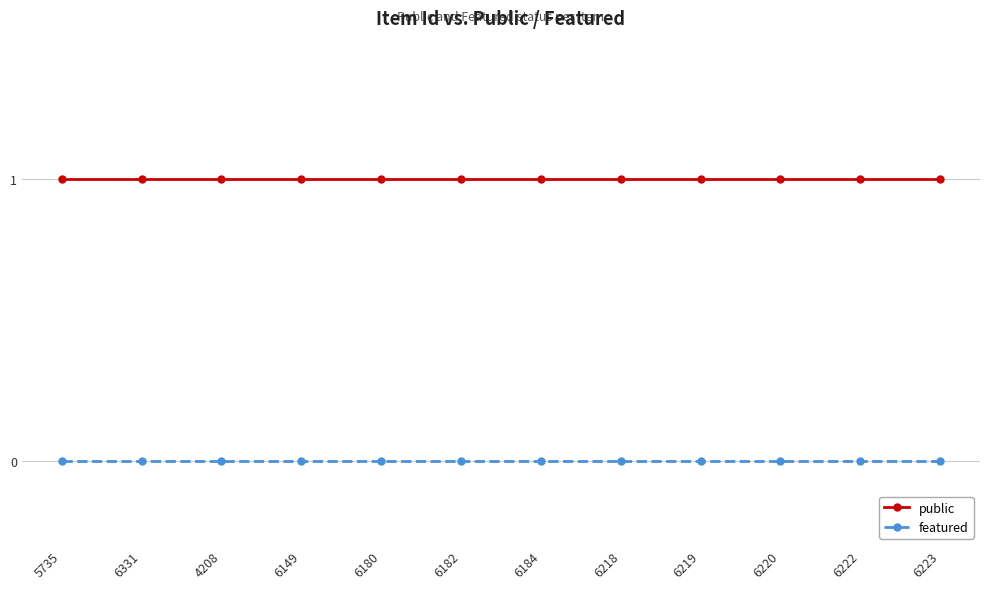

Reading left to right, what are all the values shown in this chart?

public: 5735=1	6331=1	4208=1	6149=1	6180=1	6182=1	6184=1	6218=1	6219=1	6220=1	6222=1	6223=1
featured: 5735=0	6331=0	4208=0	6149=0	6180=0	6182=0	6184=0	6218=0	6219=0	6220=0	6222=0	6223=0